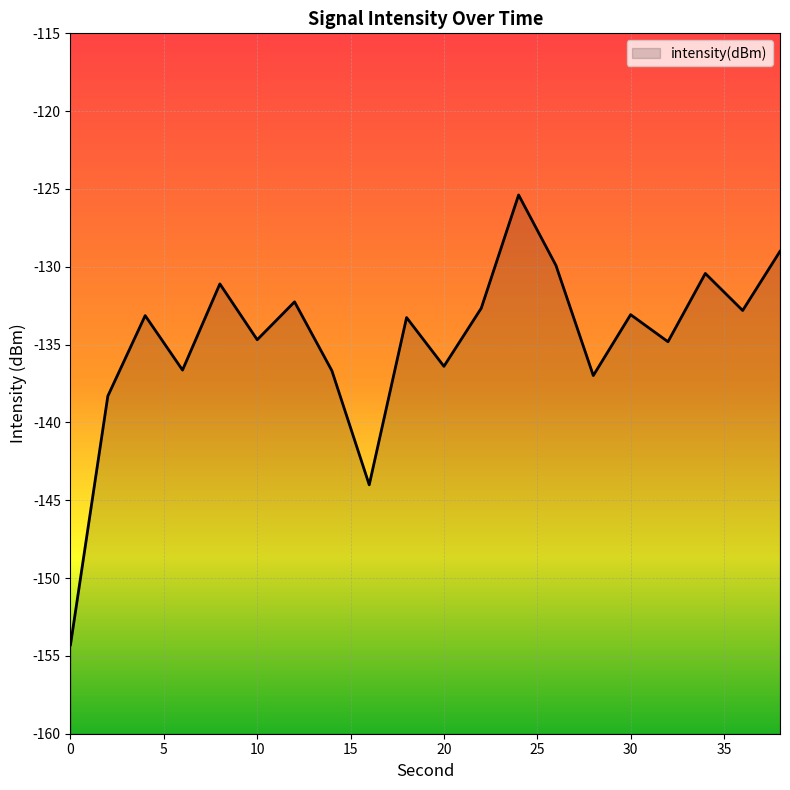

What is the smallest value displayed?

-154.3